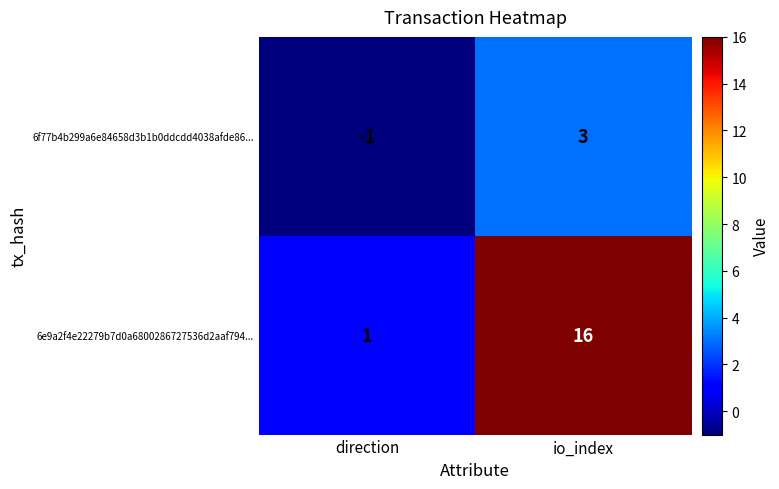

At which category is the sum across all series the highest?

io_index